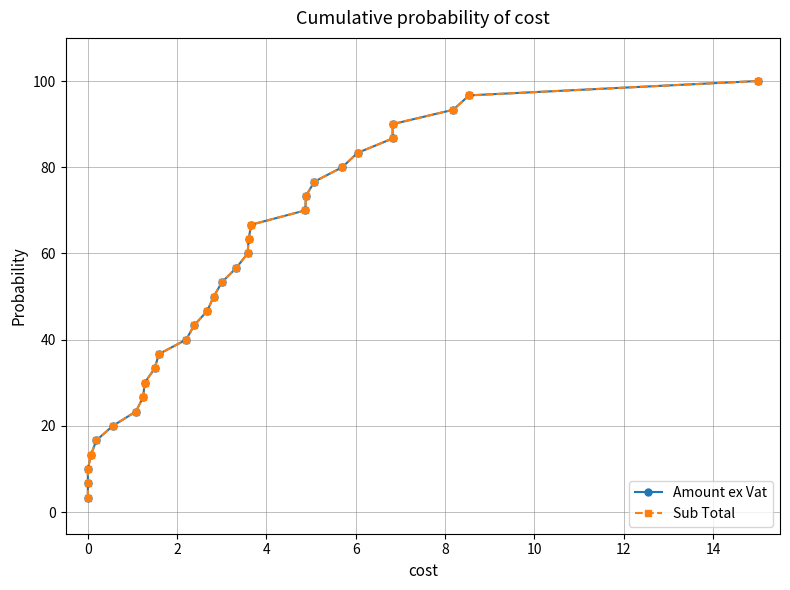

True or false: Amount ex Vat and Sub Total intersect in this chart.

False